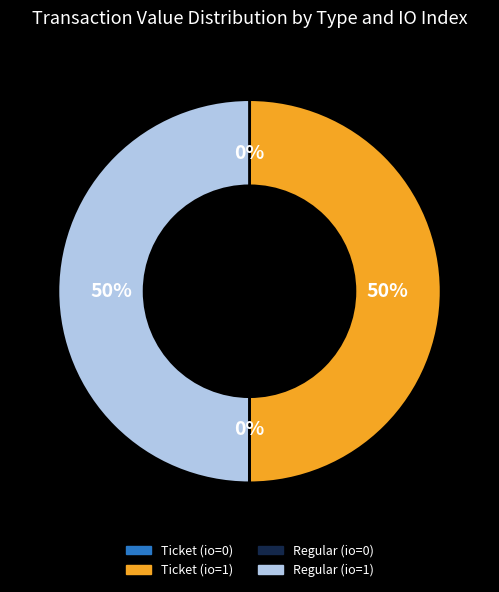

To the nearest percent, what is the average slice percentage?

25%